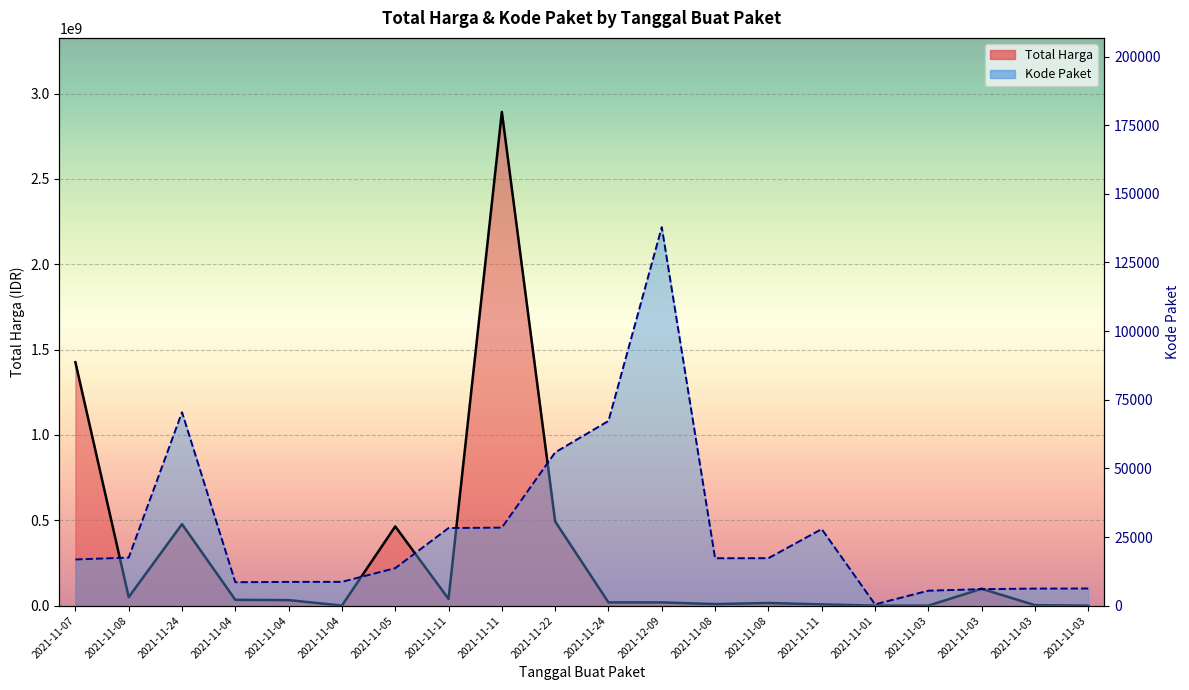

What are all the series names shown in the legend?

Total Harga, Kode Paket